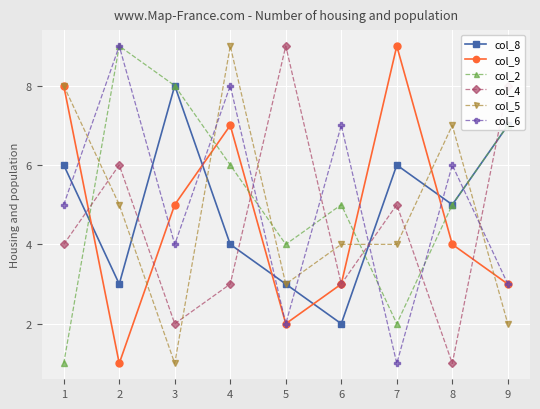

What are all the series names shown in the legend?

col_8, col_9, col_2, col_4, col_5, col_6